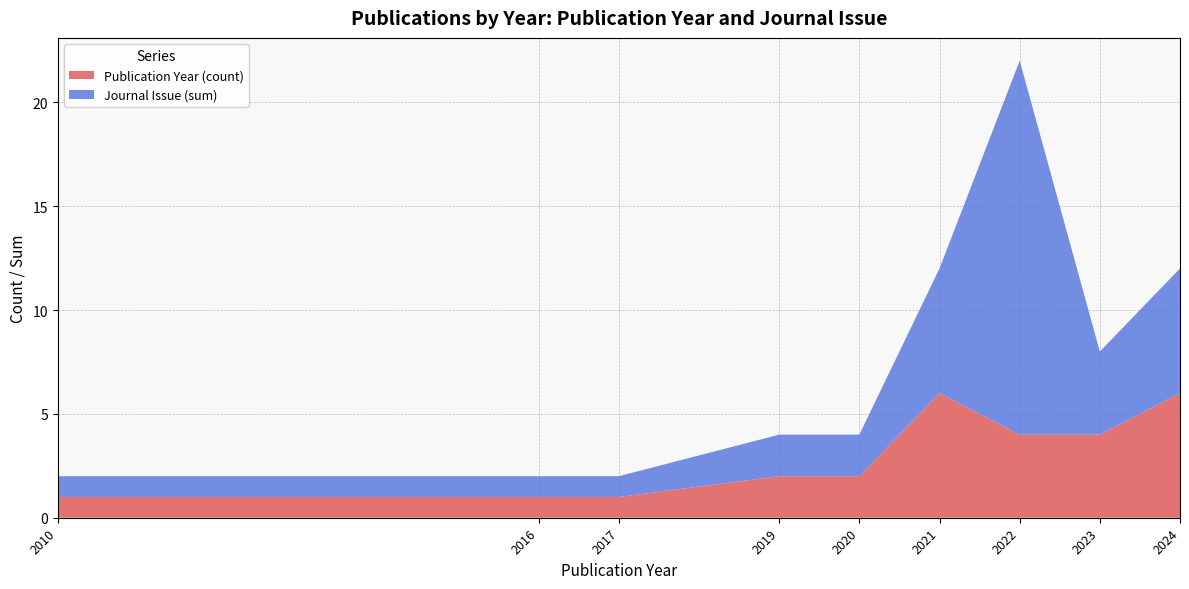

The value of Publication Year (count) at 2024 is 6. True or false?

True